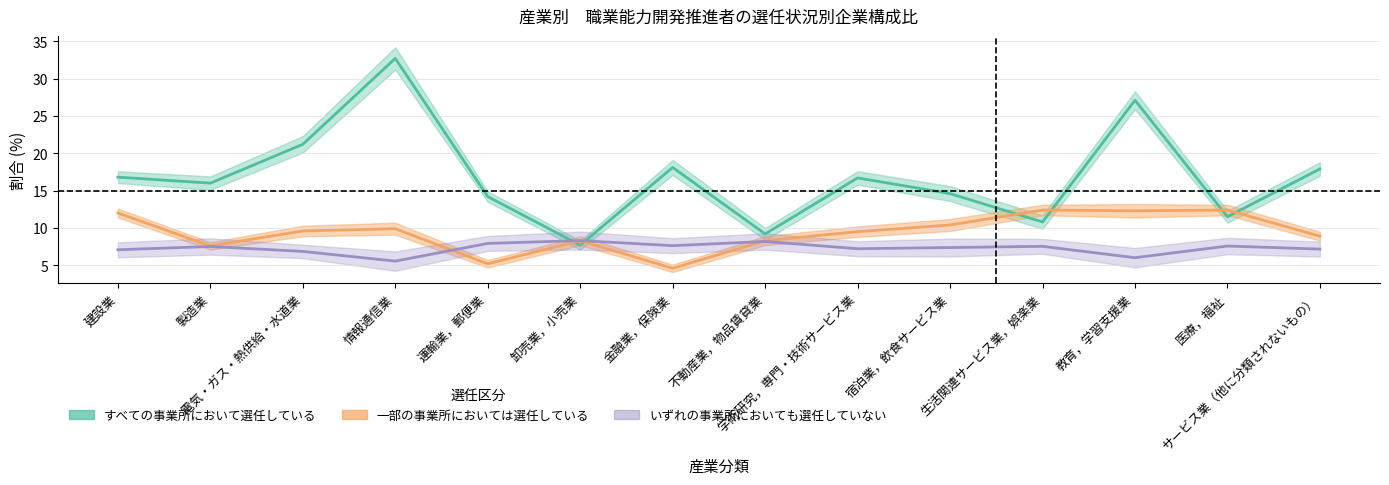

The value of いずれの事業所においても選任していない at 不動産業，物品賃貸業 is 11.5. True or false?

False